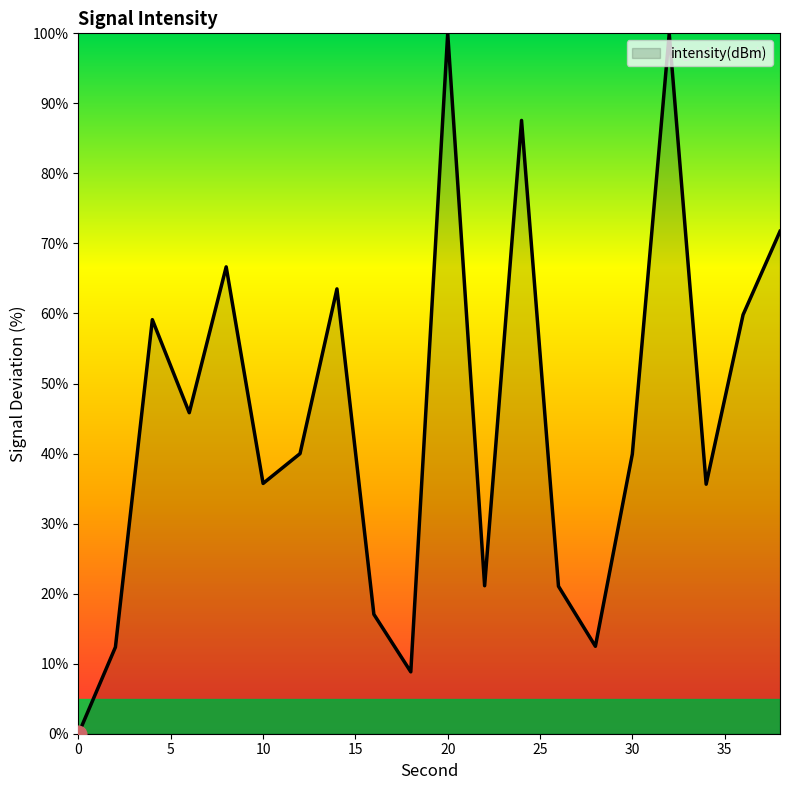

What is the greatest value displayed?

100.0